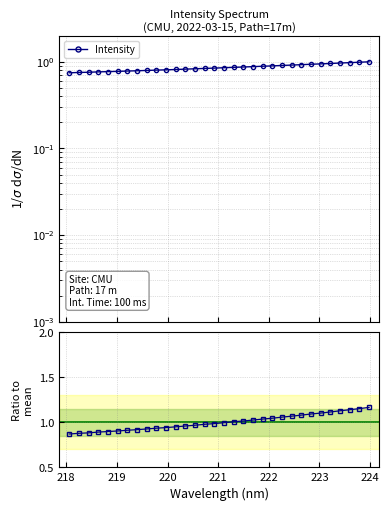

What is the difference between the maximum and minimum values in the Intensity series?

0.3